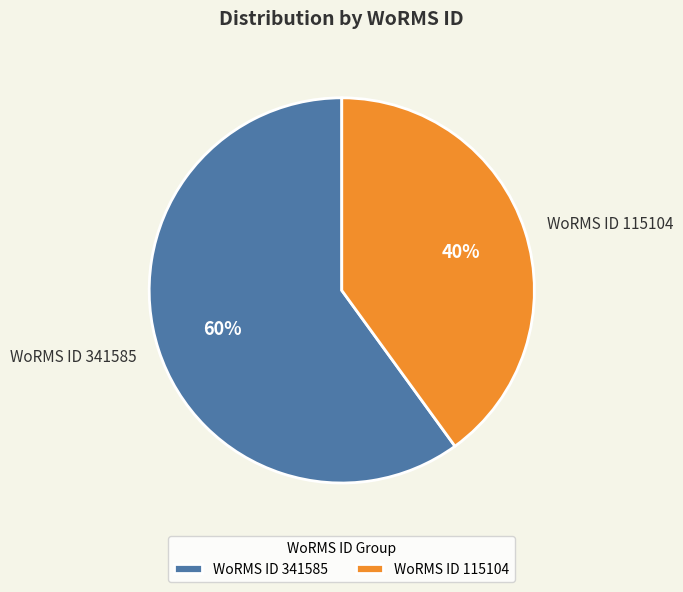

What is the ratio of the value at WoRMS ID 341585 to the value at WoRMS ID 115104?

1.5